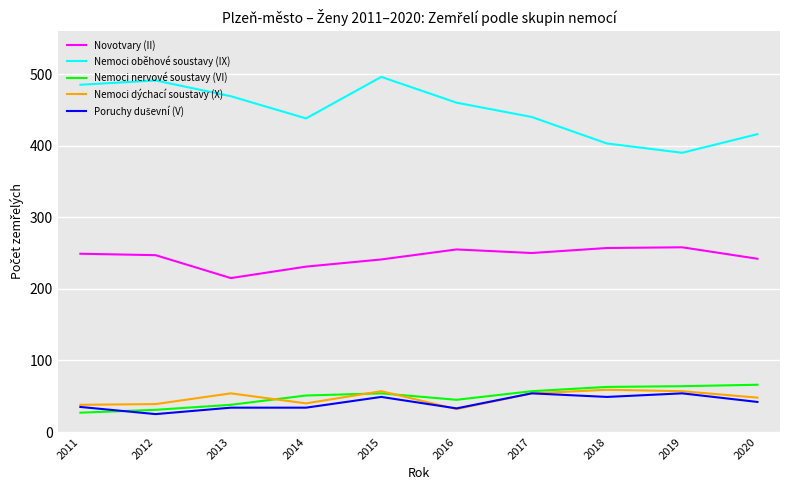

True or false: Nemoci dýchací soustavy (X) has a value of 79 at 2019.

False